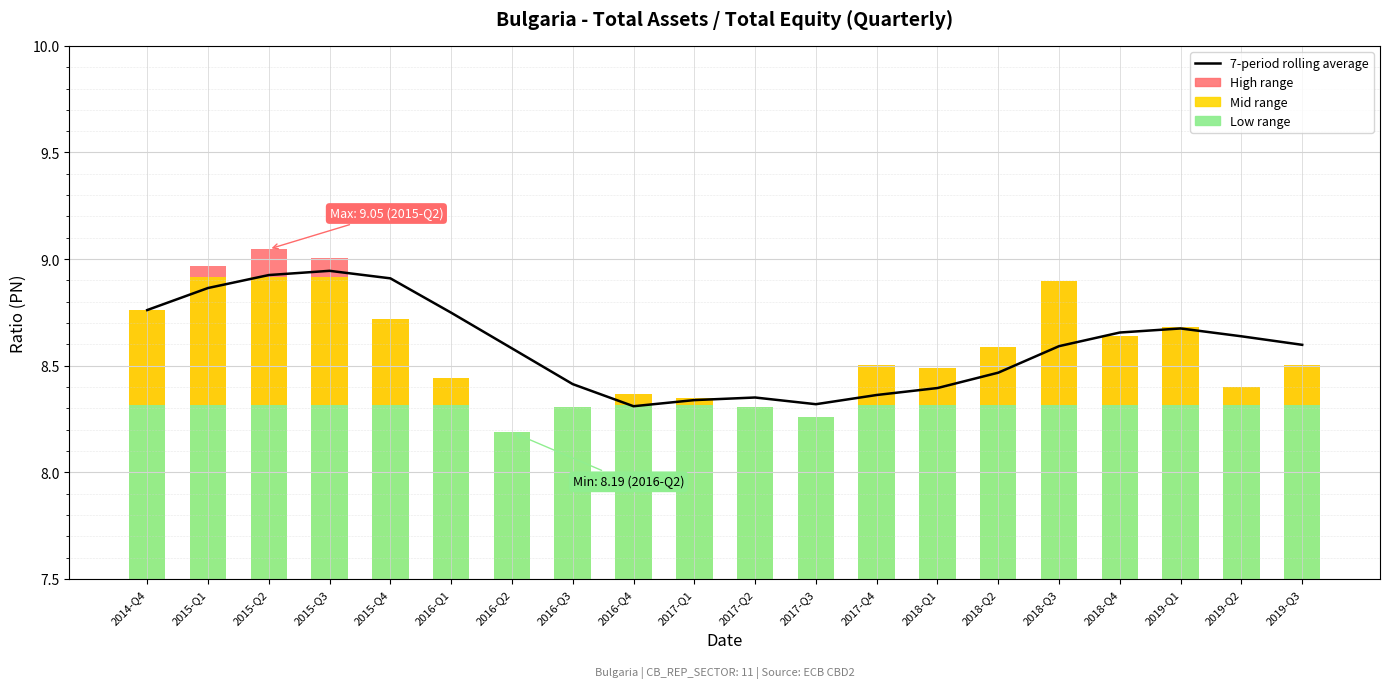

How many categories are shown in the chart?

20